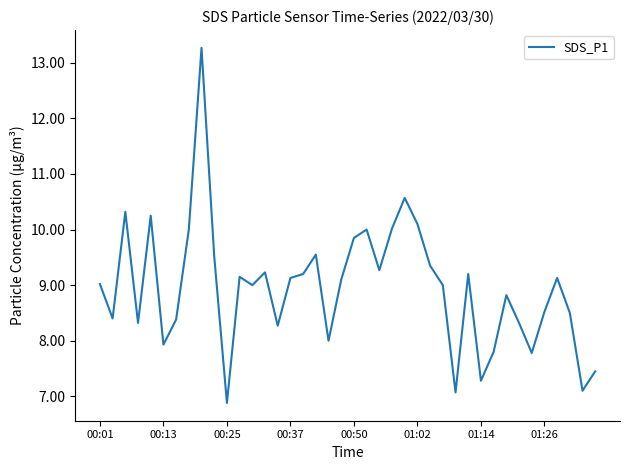

What is the maximum value shown in the chart?

13.3